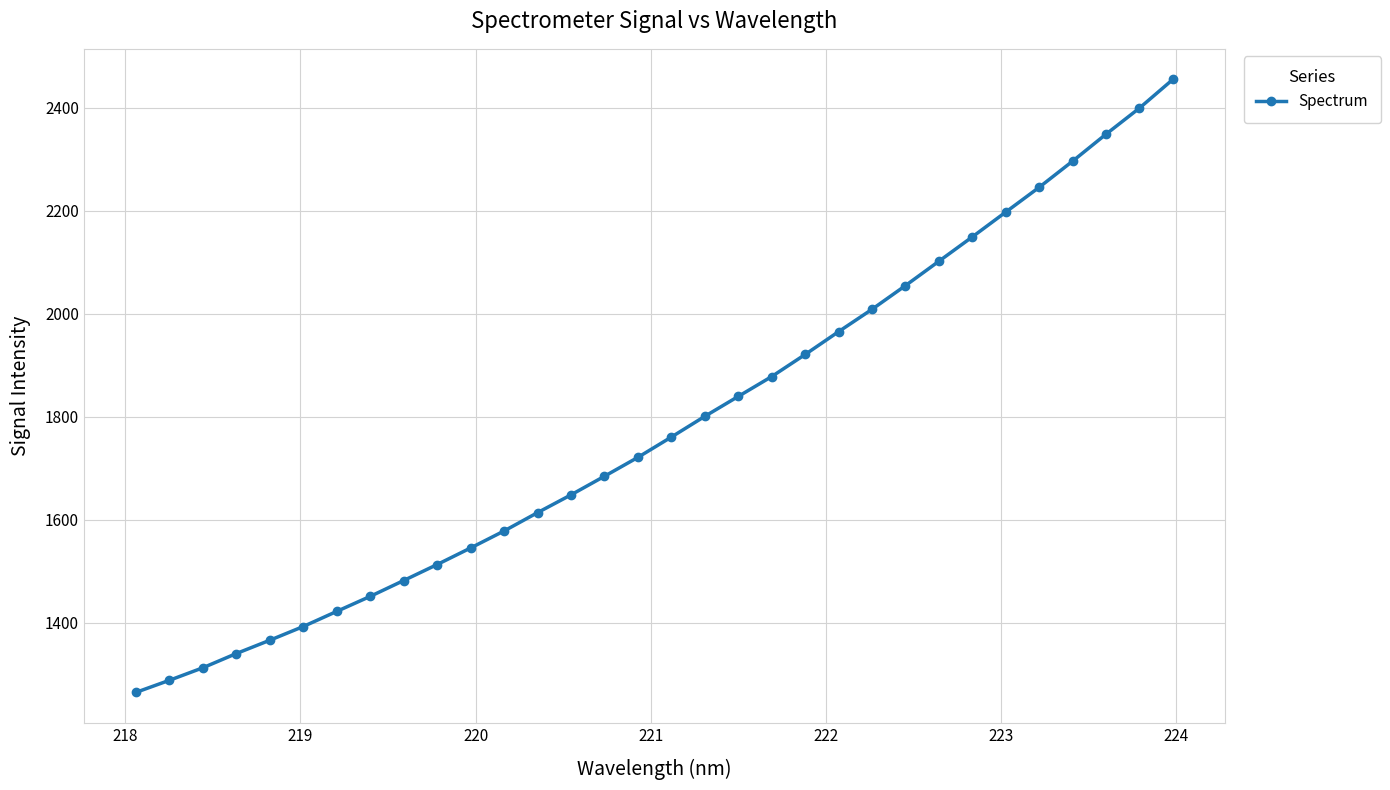

What is the maximum value shown in the chart?

2454.6